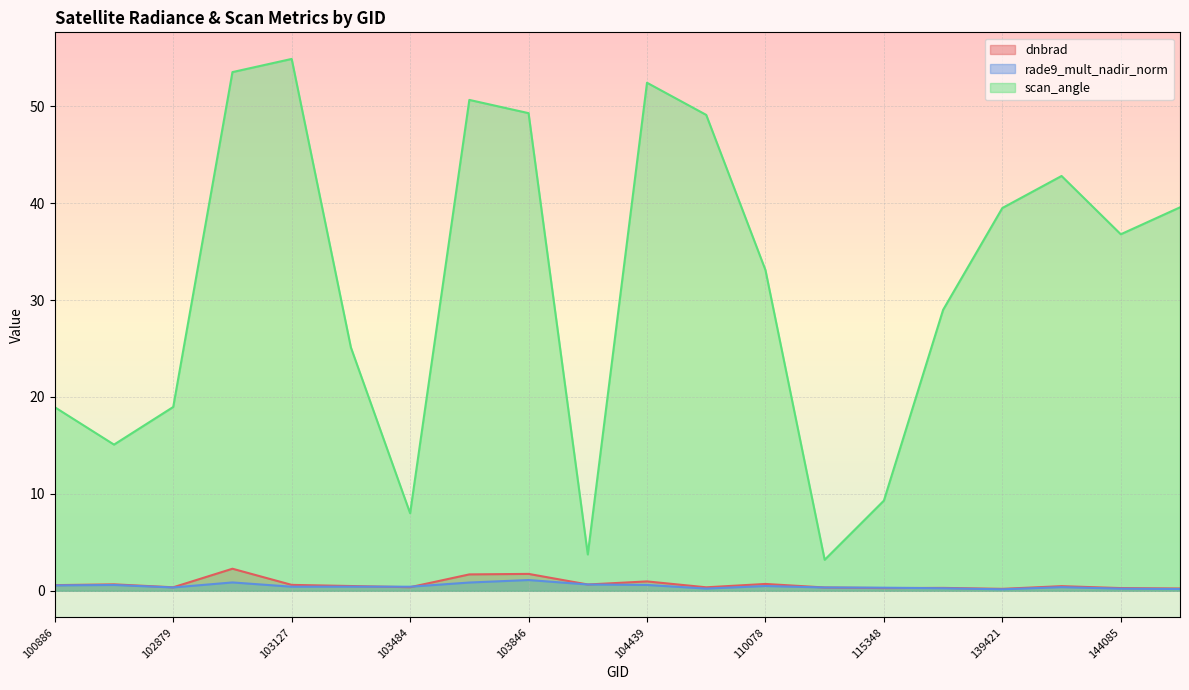

At which category does rade9_mult_nadir_norm reach its first local peak?

102759